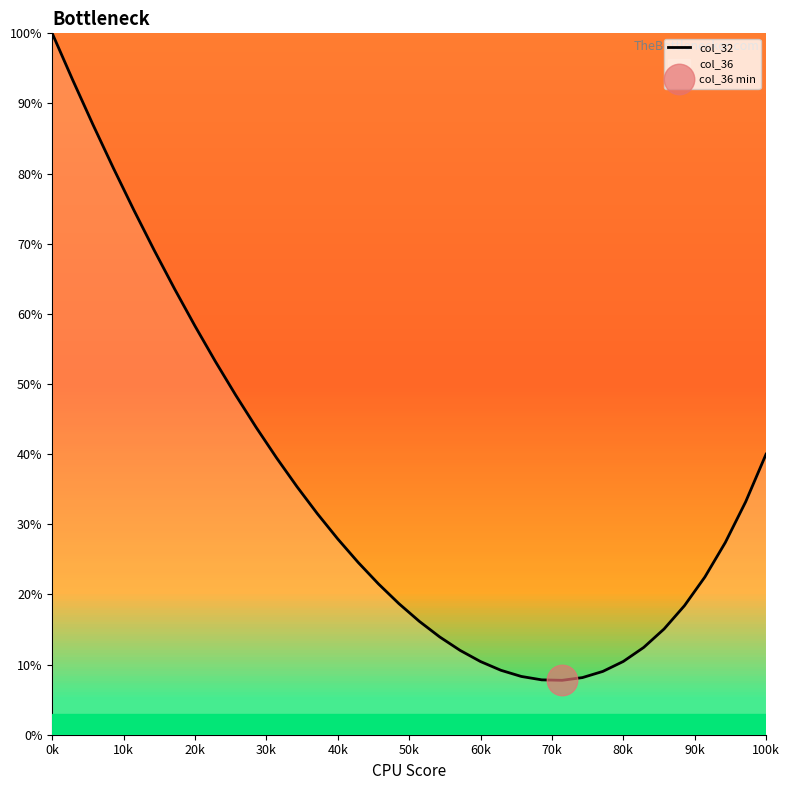

Where does the data first go above 27?

0k